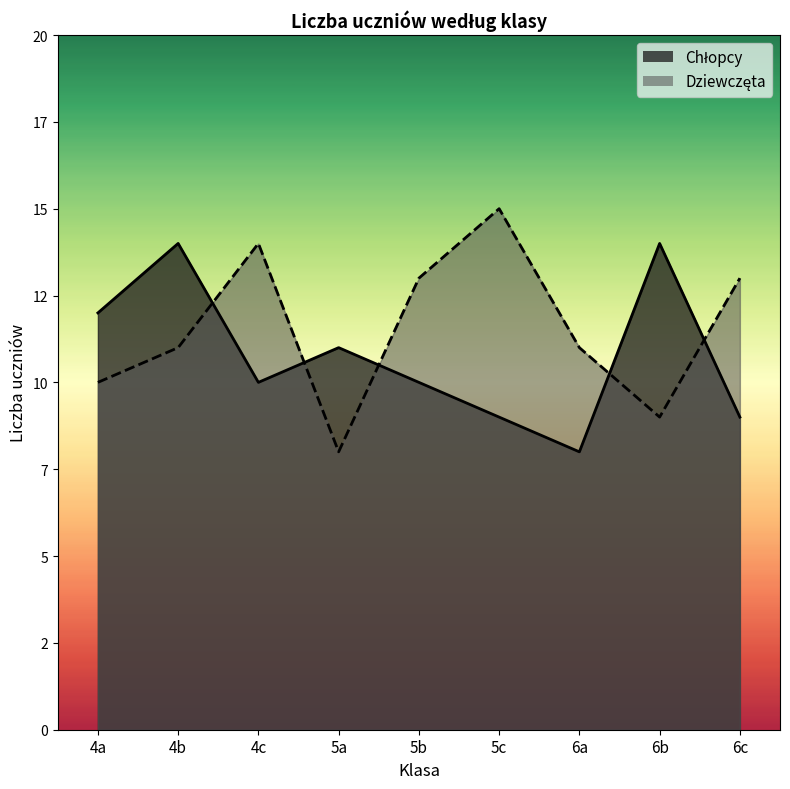

What is the value of the Dziewczęta point at the 8th from the left?

9